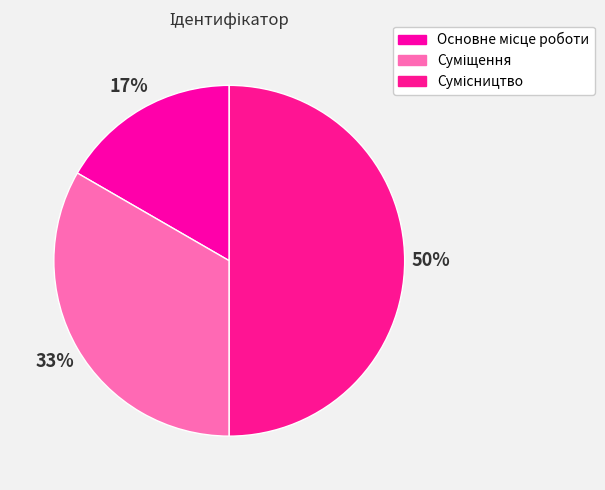

How many slices are in this pie chart?

3